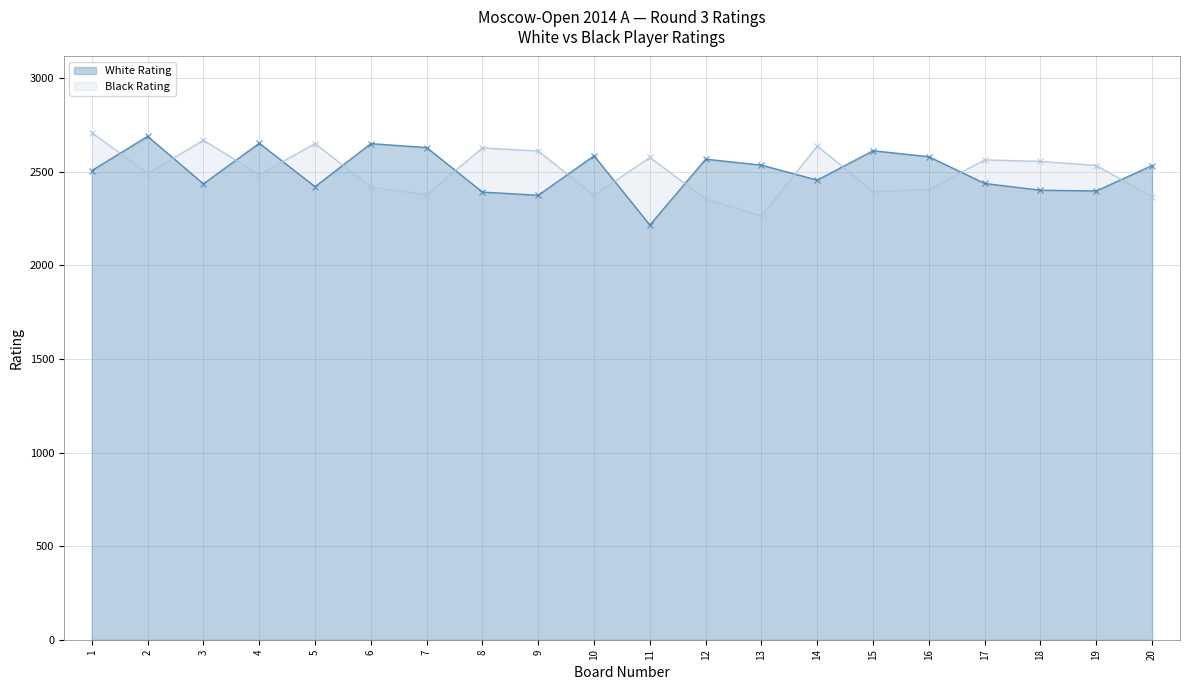

In Black Rating, how many points are higher than both neighbors (excluding endpoints)?

6